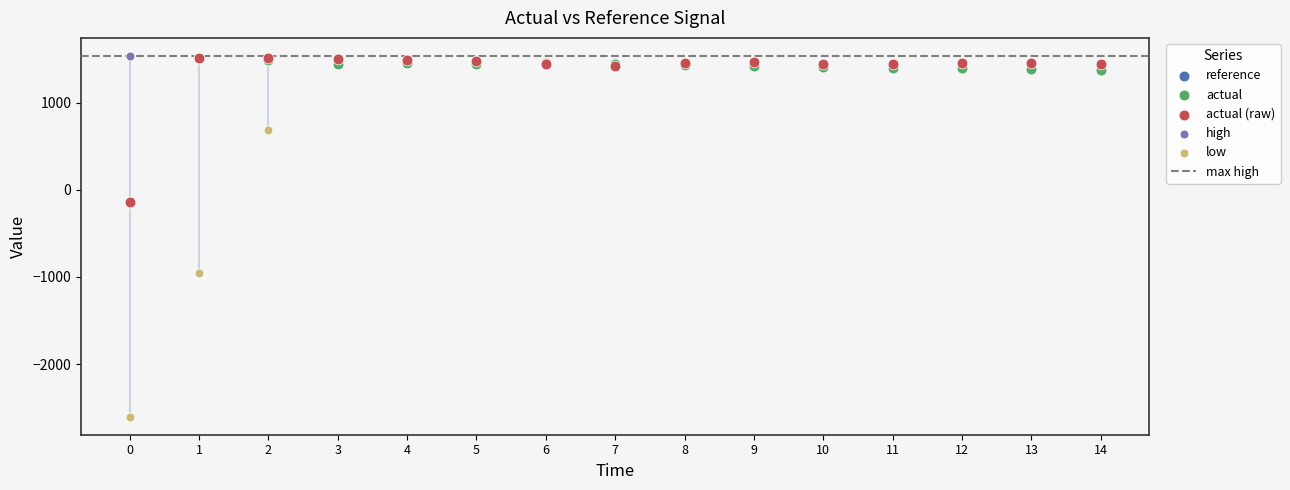

Which series has the largest Y range (max minus min)?

low